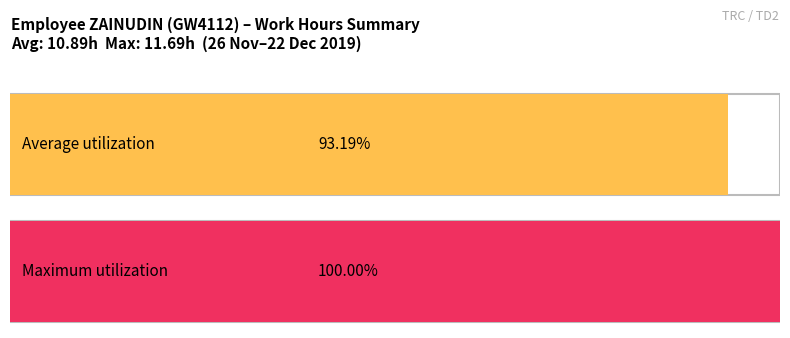

What is the greatest value displayed?

11.7